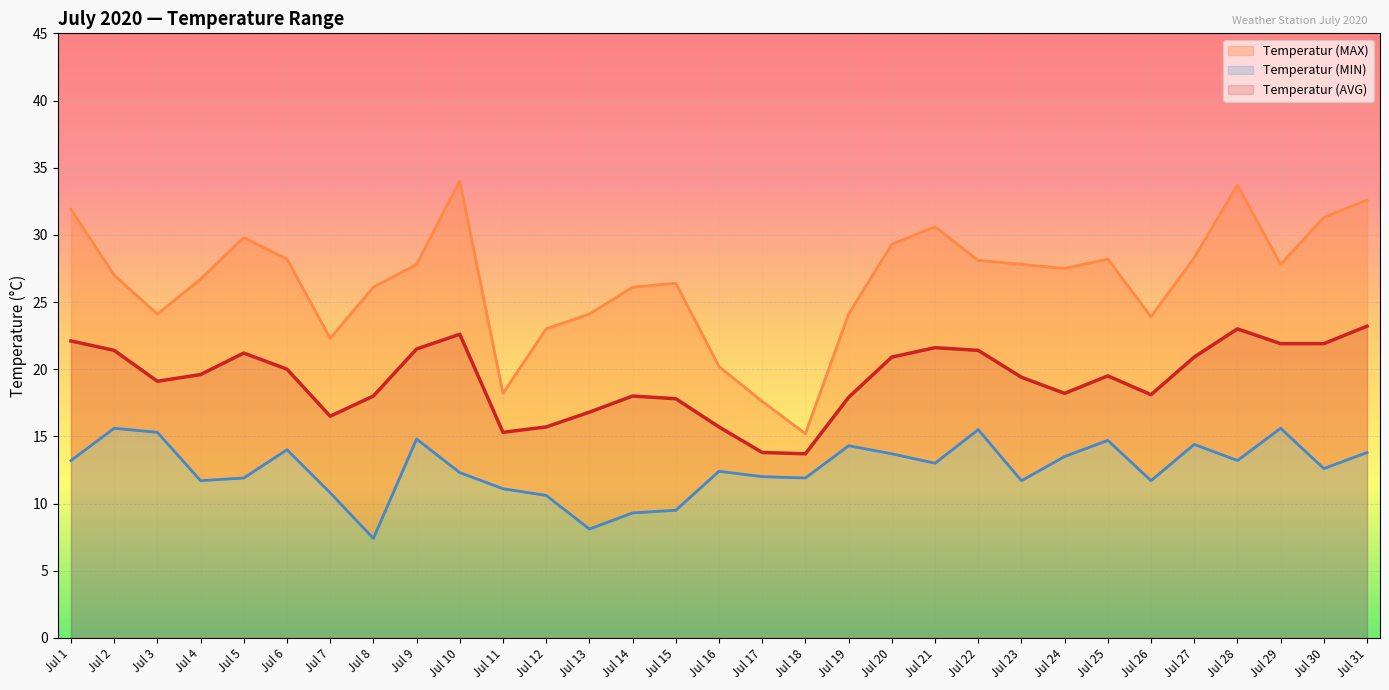

Where is Temperatur (MAX) nearest to the value 24?

Jul 3